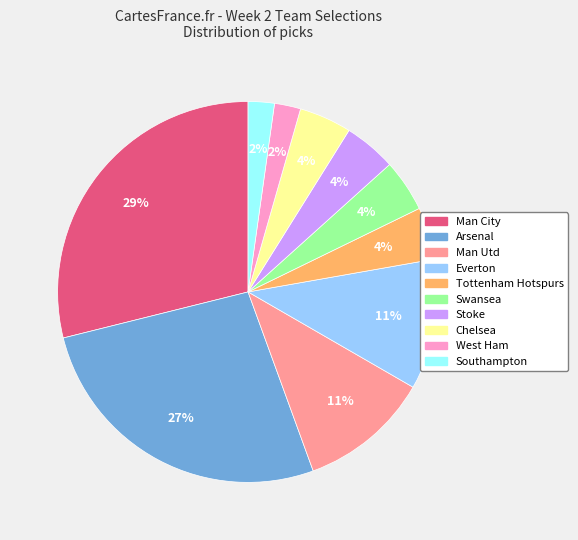

Is the sum of Everton and Man Utd greater than half?

No